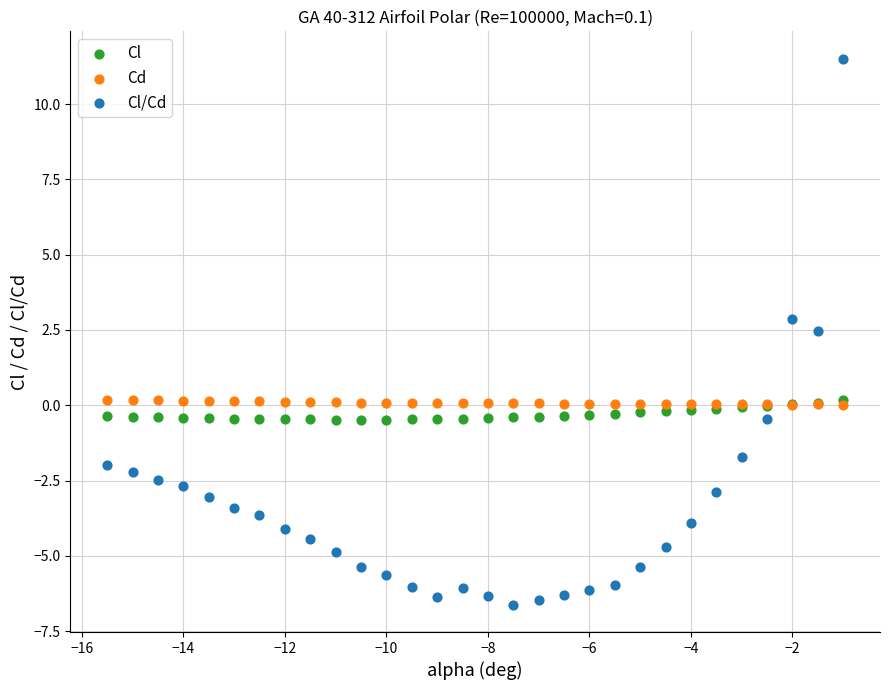

Which series has the widest spread of Y values?

Cl/Cd